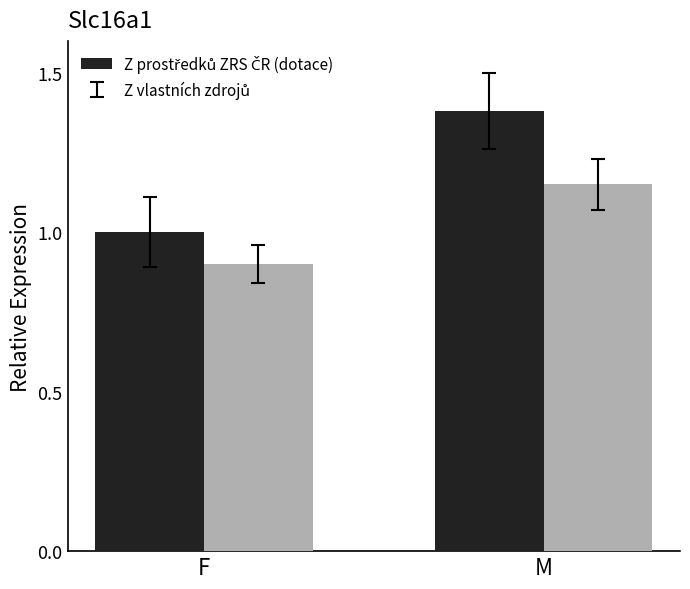

What is the label of the 1st bar from the right?

M